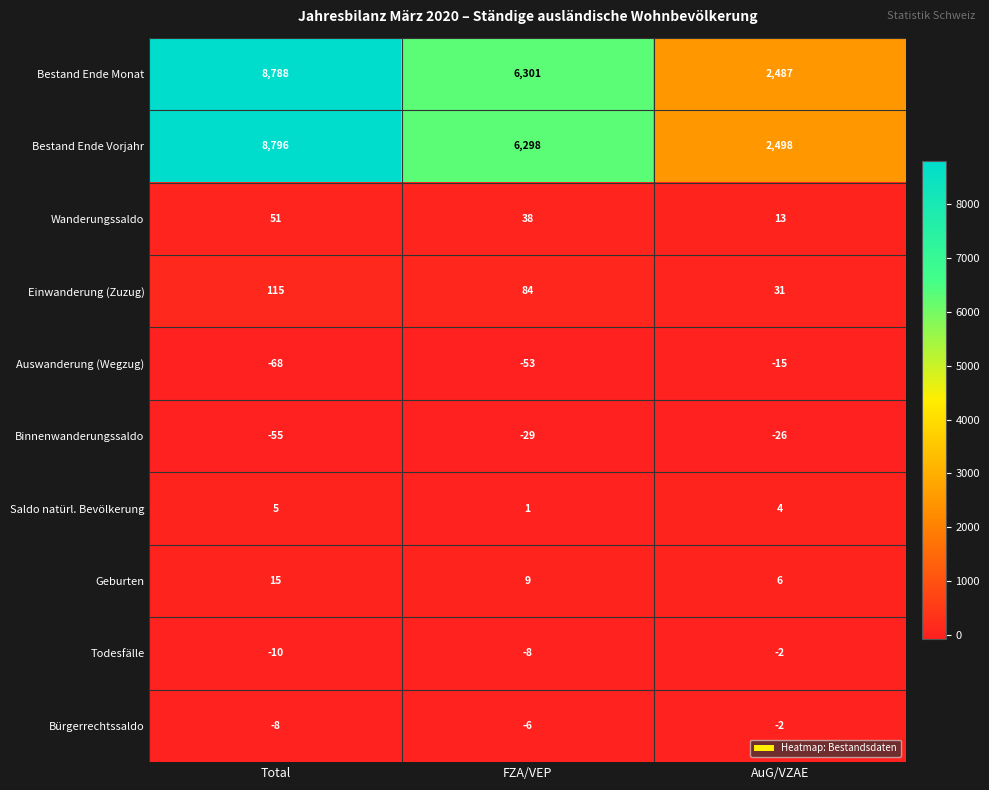

Which series has the largest total across all categories?

Bestand Ende Vorjahr